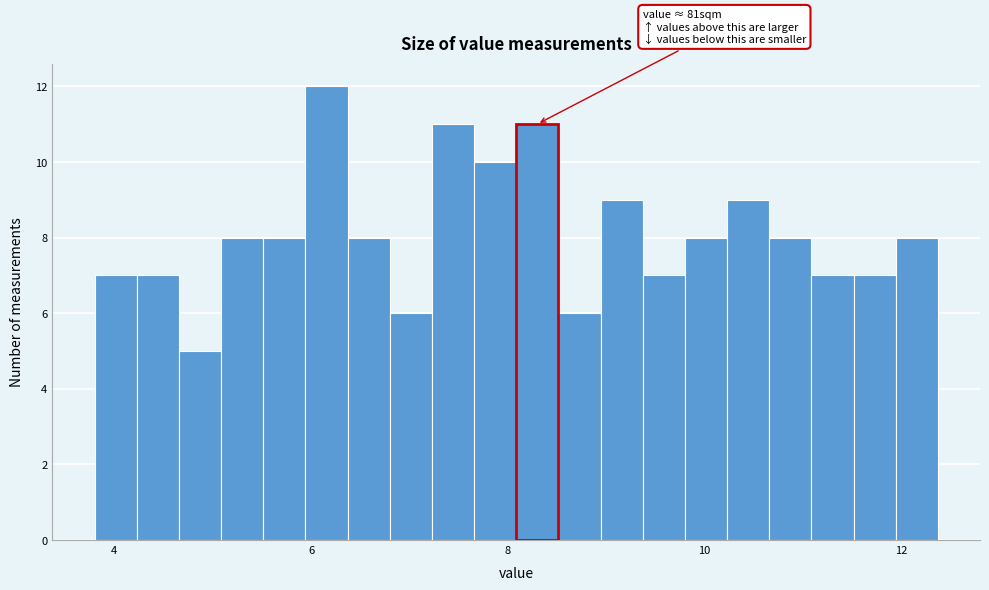

Read against the x-axis, roughly where is the centre of the tallest bar?

6.2